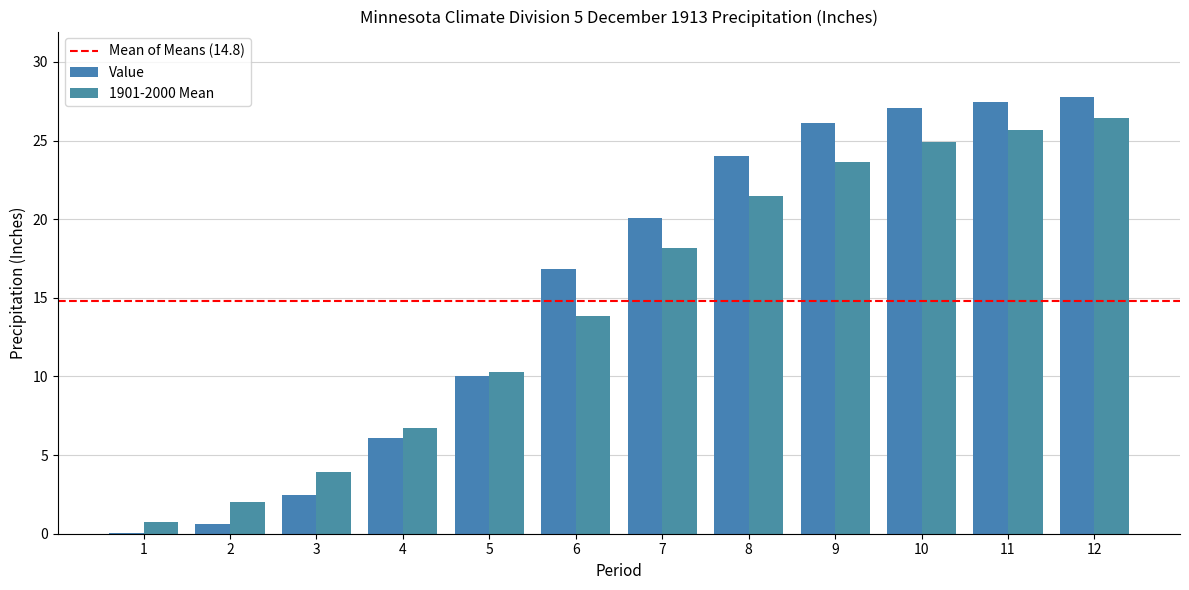

How many categories are shown in the chart?

12